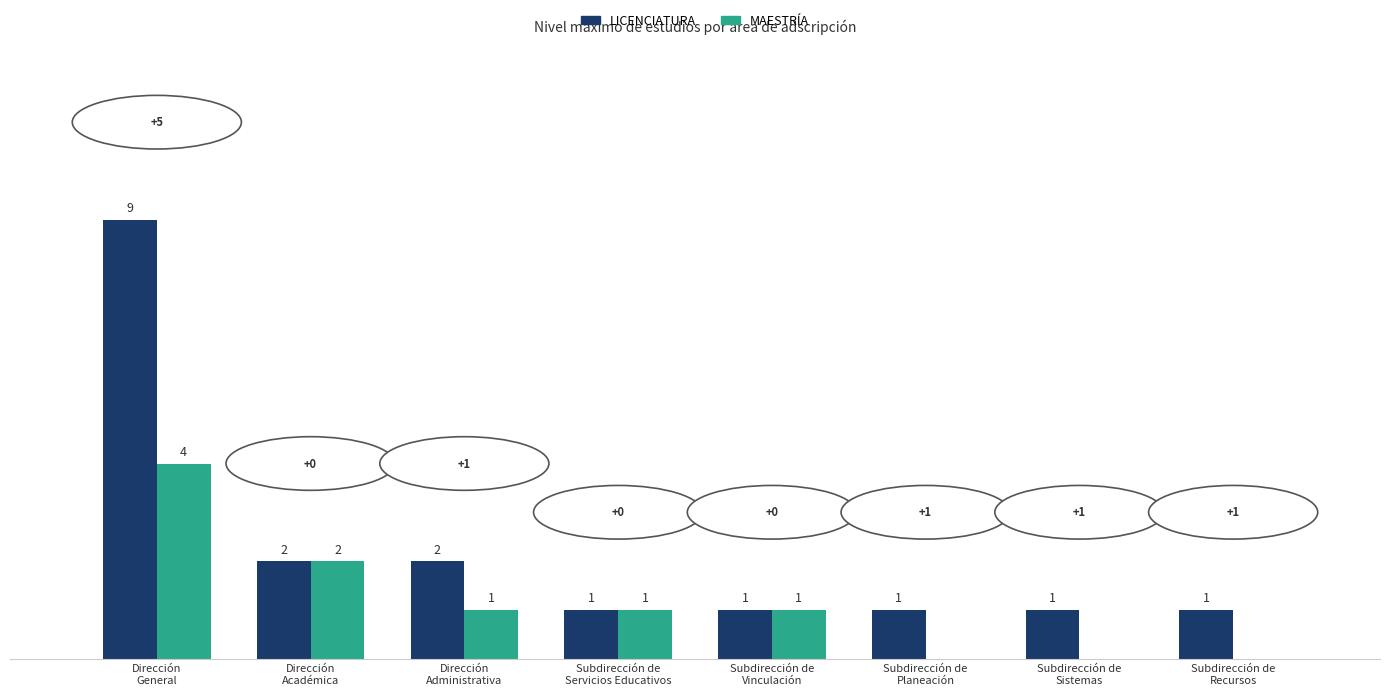

What is the maximum value shown in the chart?

9